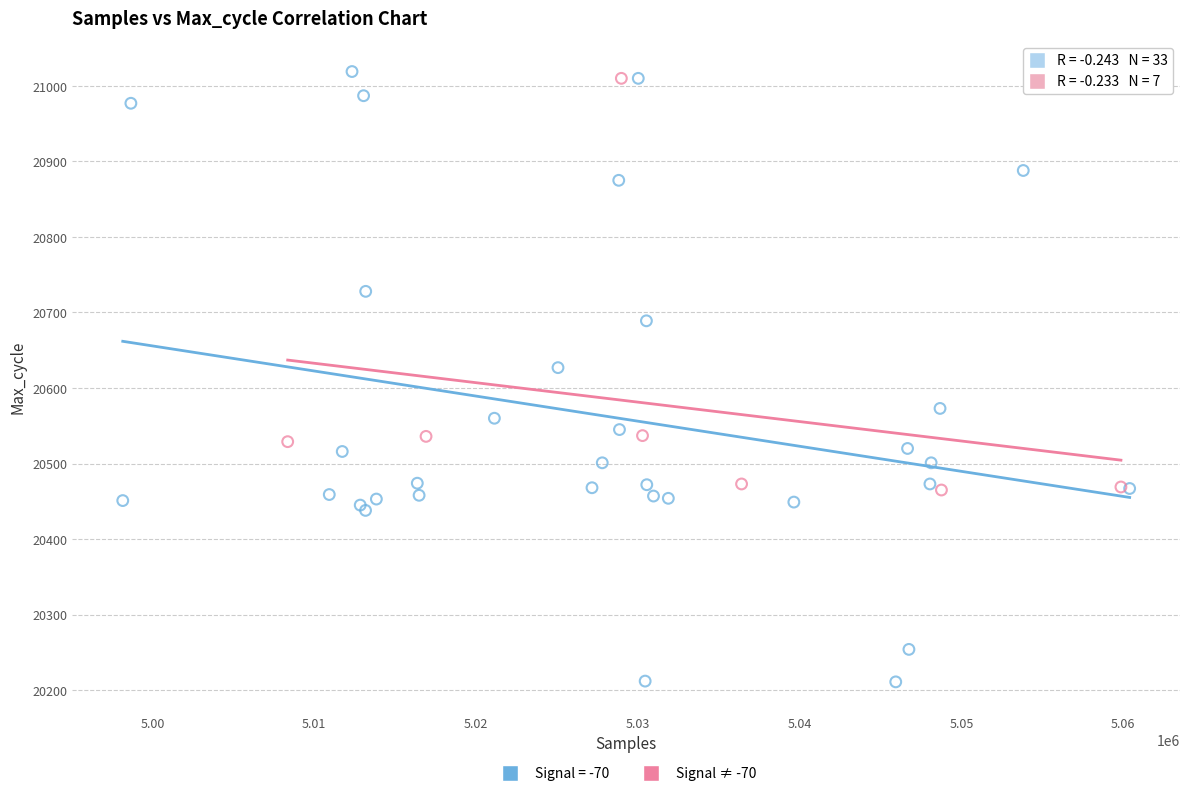

Which series contains the lowest Y value?

Signal = -70